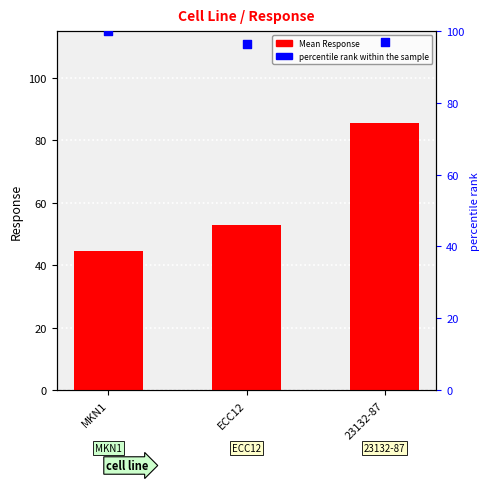

Is the value of Mean Response at ECC12 greater than the value of percentile rank within the sample at ECC12?

No